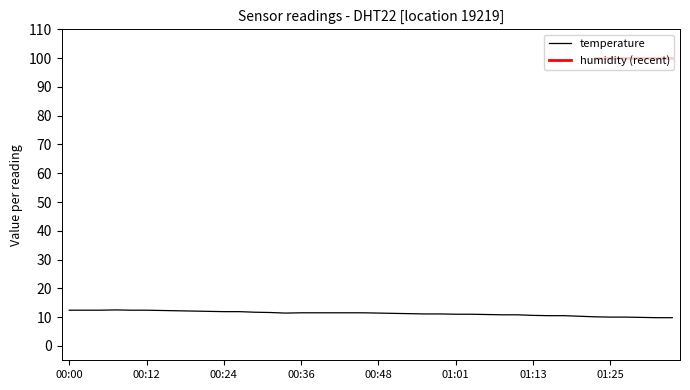

Reading left to right, extract all data points from this chart.

12.4	12.4	12.4	12.5	12.4	12.4	12.3	12.2	12.1	12.0	11.9	11.9	11.7	11.6	11.4	11.5	11.5	11.5	11.5	11.5	11.4	11.3	11.2	11.1	11.1	11.0	11.0	10.9	10.8	10.8	10.6	10.5	10.5	10.3	10.1	10.0	10.0	9.9	9.8	9.8